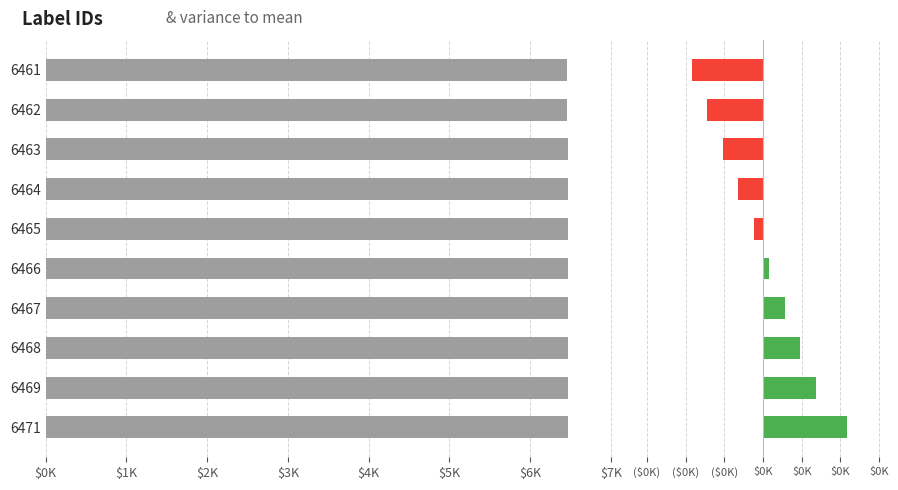

Is it true that the value at 6466 is 11625?

False